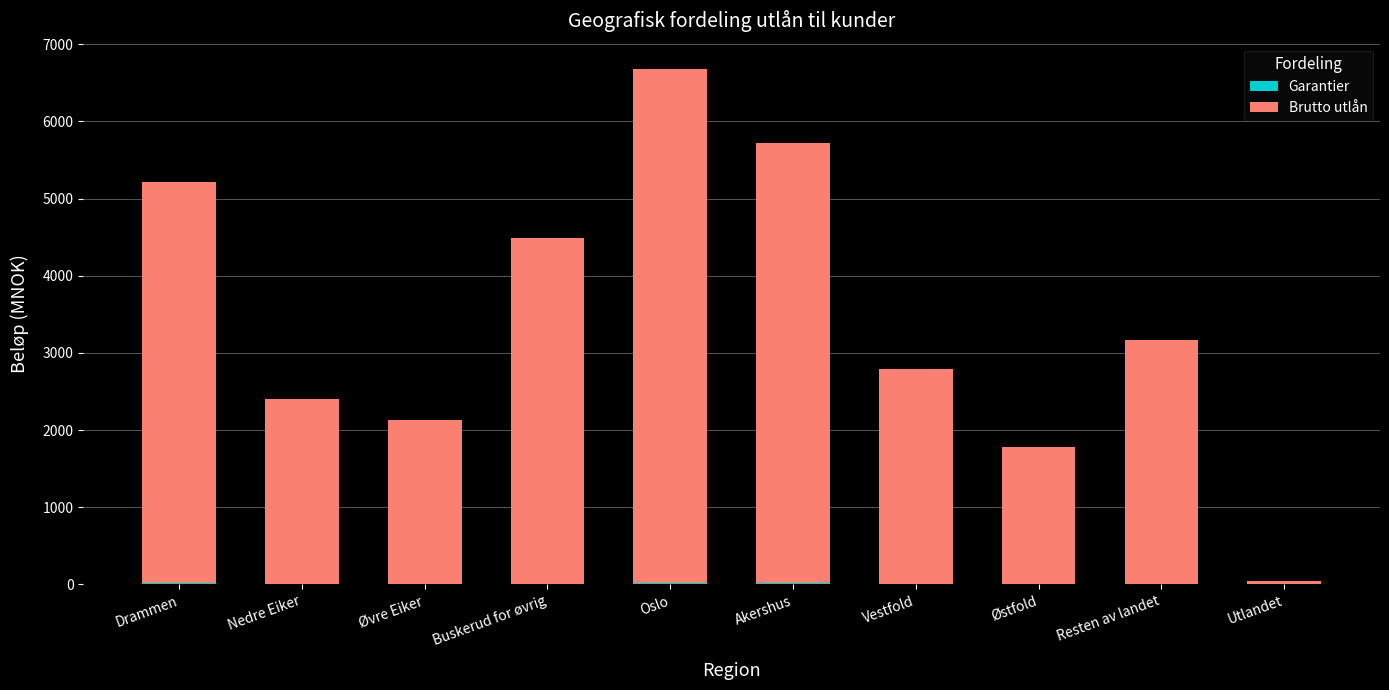

What position from the left is Utlandet?

10